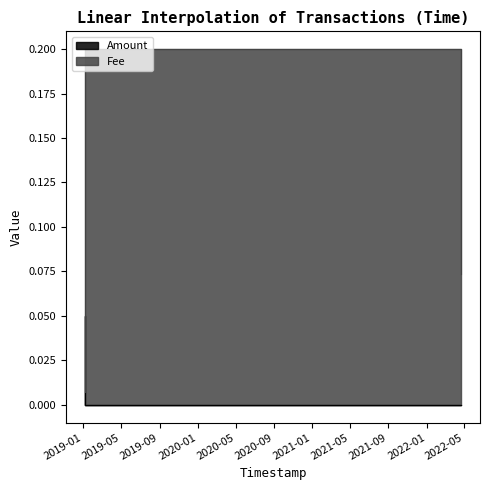

Reading right to left, transcribe all the data shown in this chart.

Amount: 2022-04-21 02:18:03=0.0	2019-01-09 19:53:14=0.0	2019-01-07 19:49:46=0.0	2019-01-05 14:17:48=0.0	2019-01-05 14:00:56=0.0	2019-01-05 13:35:05=0.1
Fee: 2022-04-21 02:18:03=0.1	2019-01-09 19:53:14=0.2	2019-01-07 19:49:46=0.2	2019-01-05 14:17:48=0.2	2019-01-05 14:00:56=0.0	2019-01-05 13:35:05=0.0